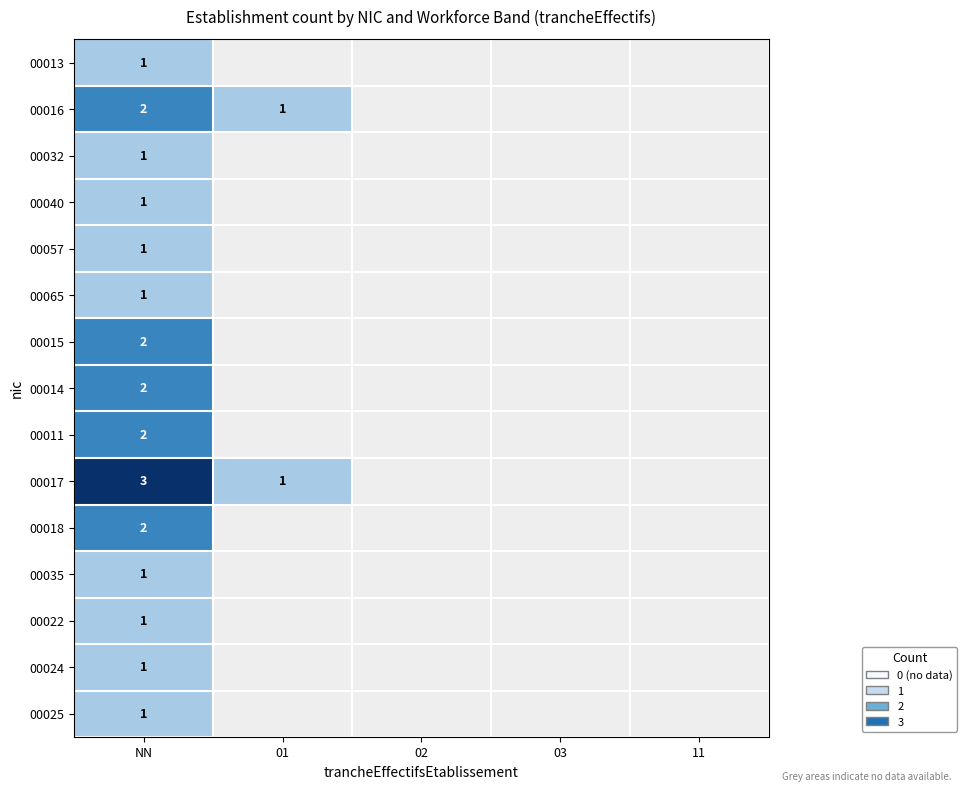

The 00016 series shows 2 at NN. True or false?

True